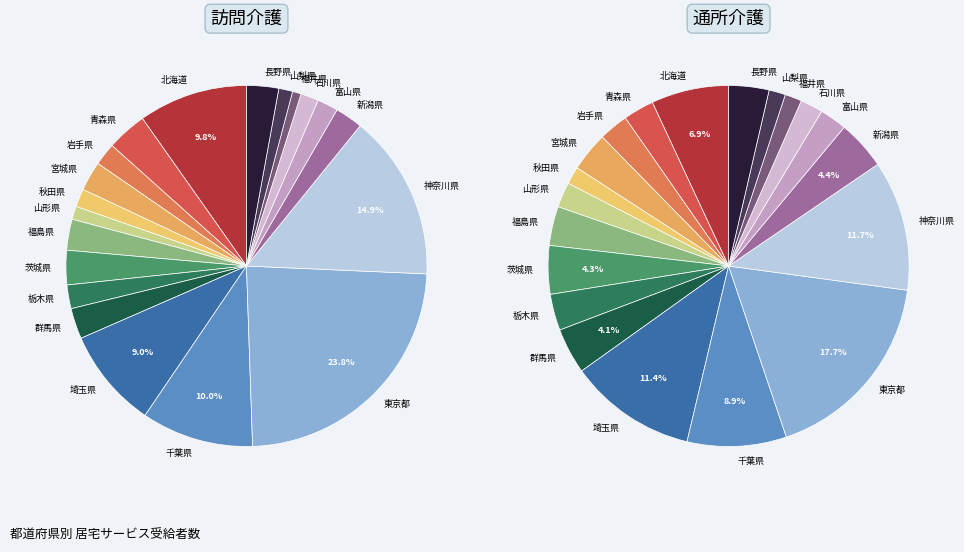

To the nearest percent, what is the difference between the 新潟県 and 千葉県 slice percentages?

4%